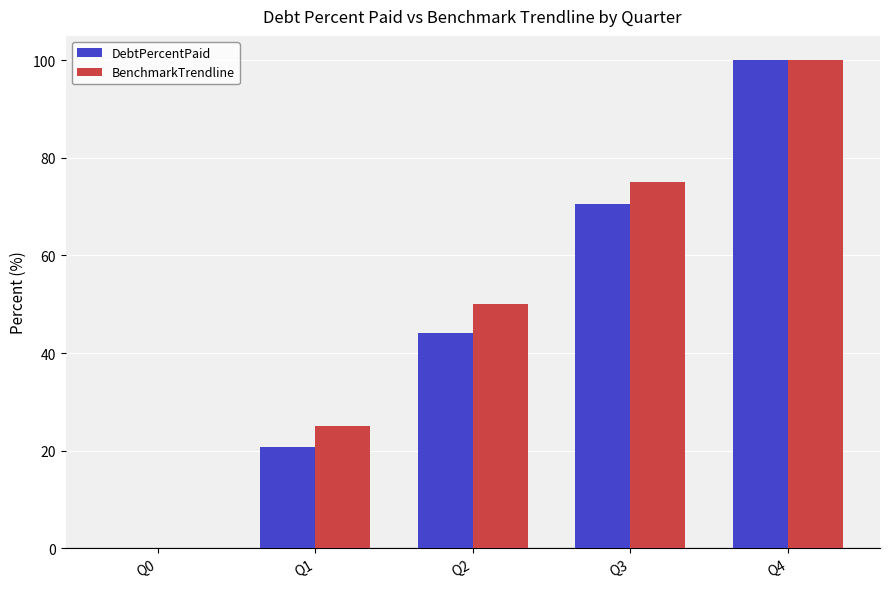

What is the sum of the BenchmarkTrendline values at Q1 and Q0?

25.0